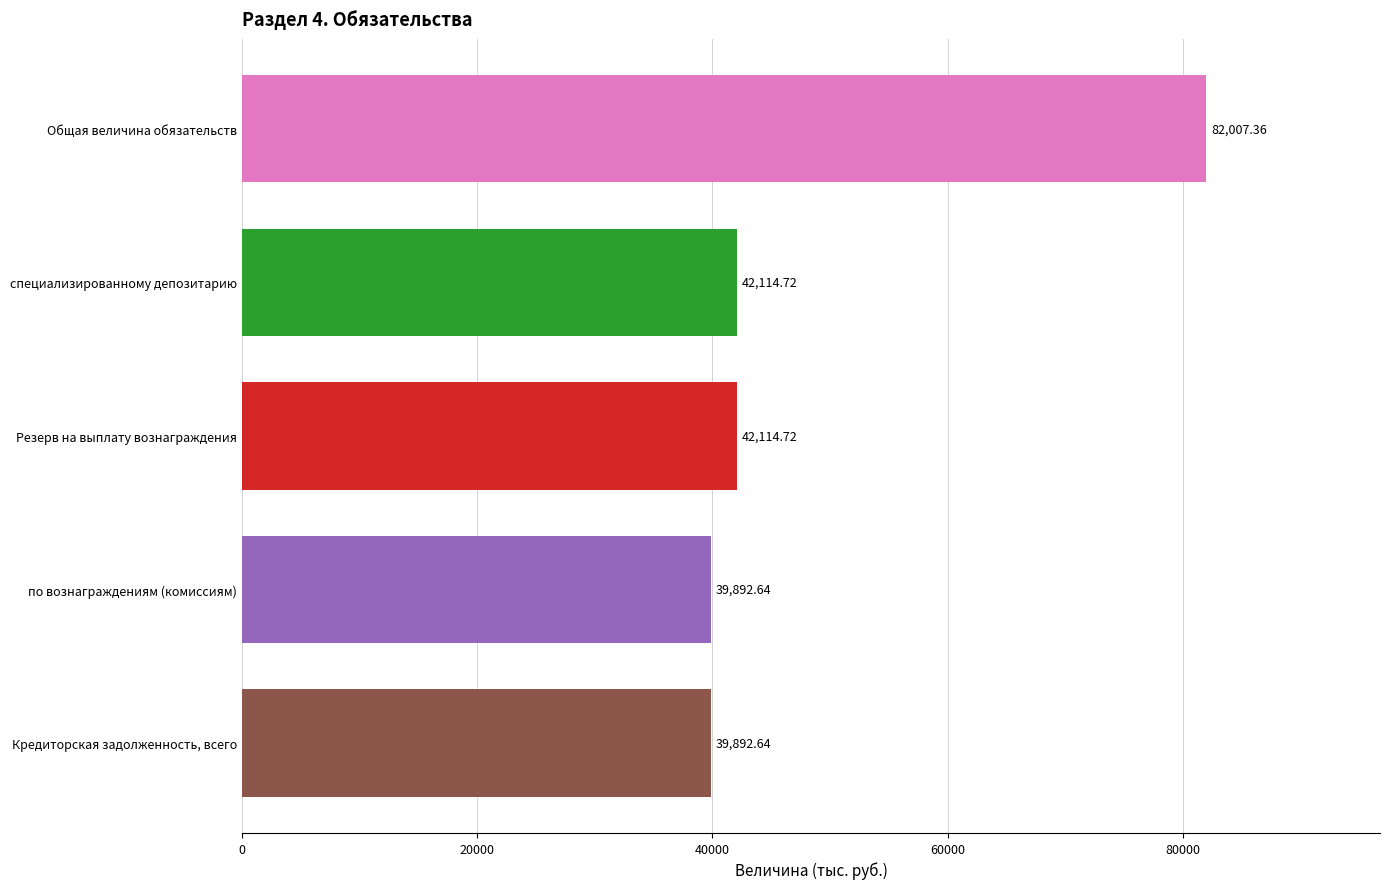

How many bars are there in total?

5